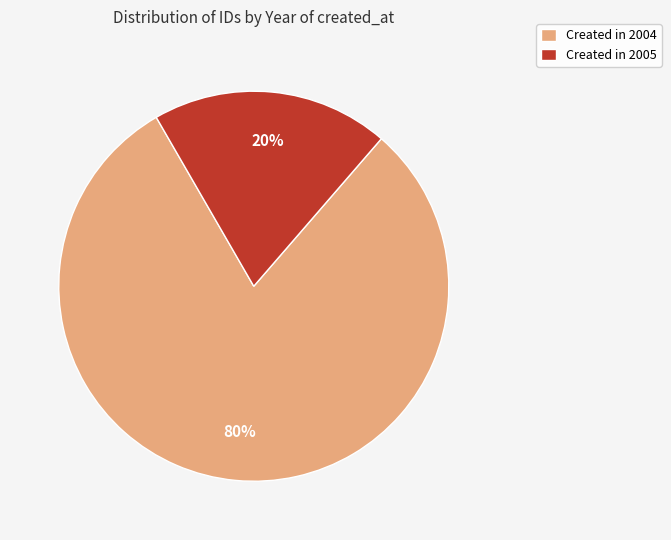

Between Created in 2004 and Created in 2005, which is larger?

Created in 2004